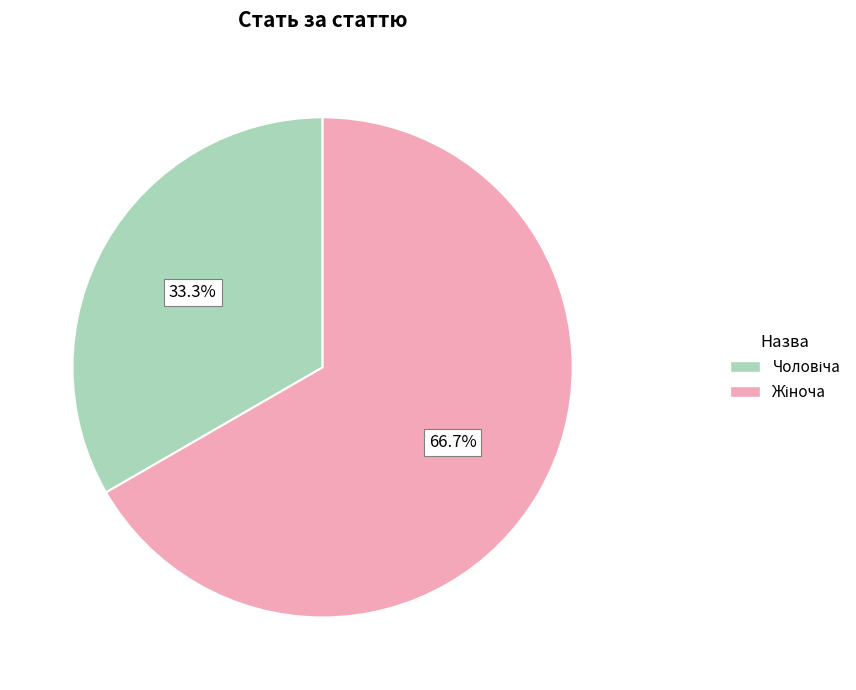

Is there any slice that represents more than half of the pie?

Yes